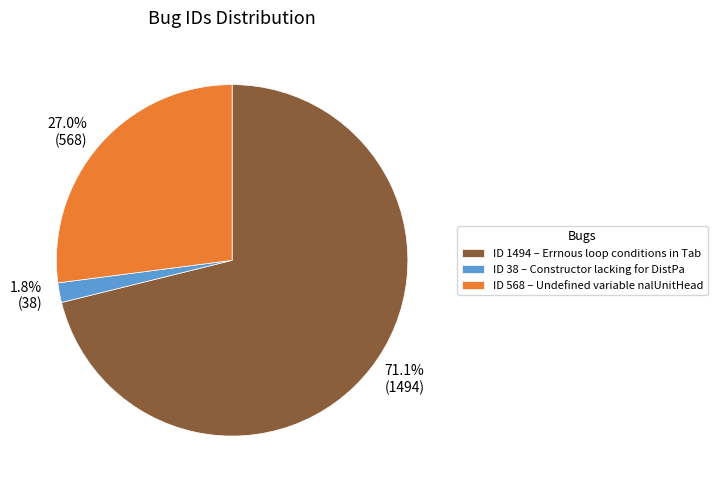

Is there a majority slice in this chart?

Yes